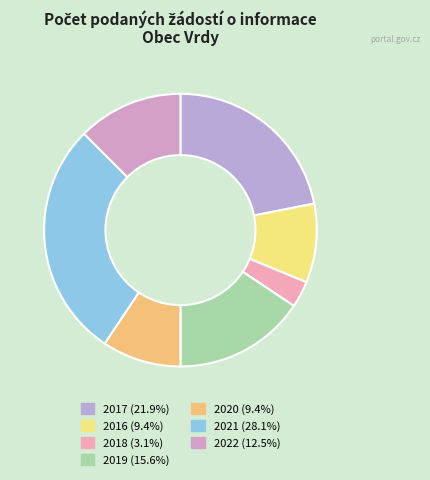

Count the number of slices in the pie.

7